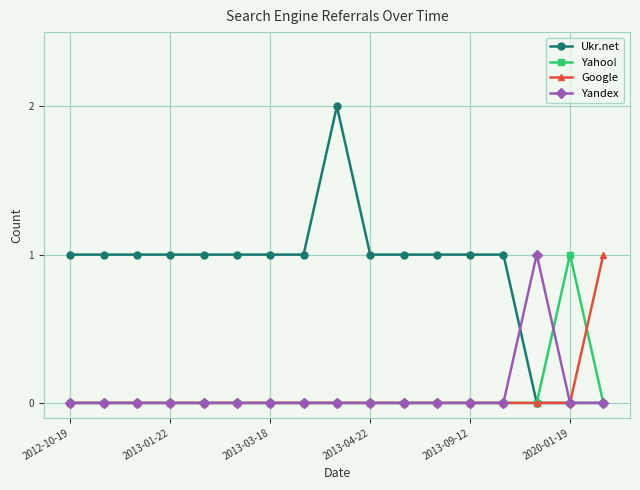

True or false: Yahoo! has more than 0 points higher than both neighbors.

True